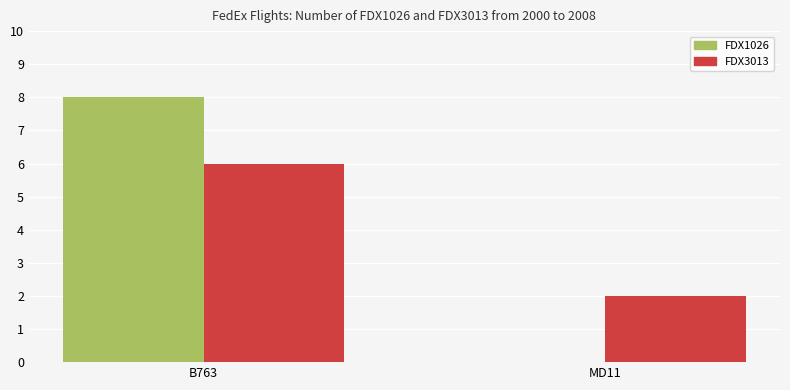

Reading left to right, what are all the values shown in this chart?

FDX1026: B763=8	MD11=0
FDX3013: B763=6	MD11=2